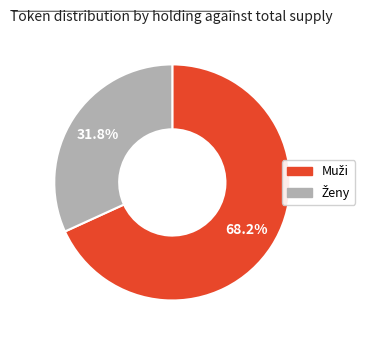

Is there any slice that represents more than half of the pie?

Yes